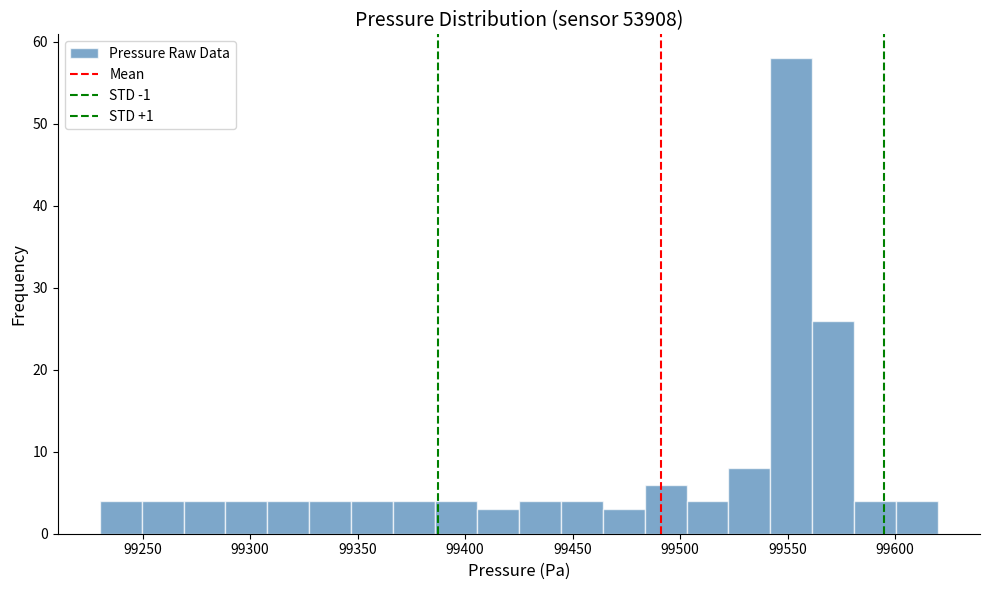

Around what value on the x-axis is the tallest bar? Give the approximate position of its centre, as read against the axis.

99550